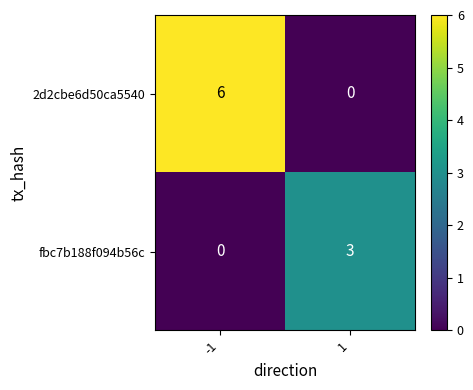

True or false: 2d2cbe6d50ca5540 has a value of -4 at 1.

False